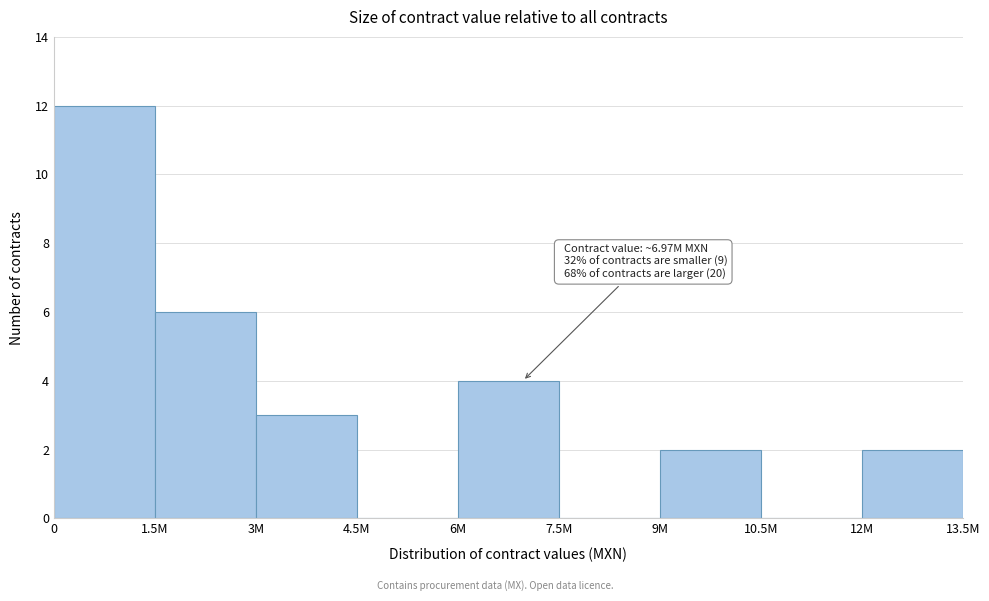

Reading right to left, transcribe all the data shown in this chart.

12M=2	10.5M=0	9M=2	7.5M=0	6M=4	4.5M=0	3M=3	1.5M=6	0=12